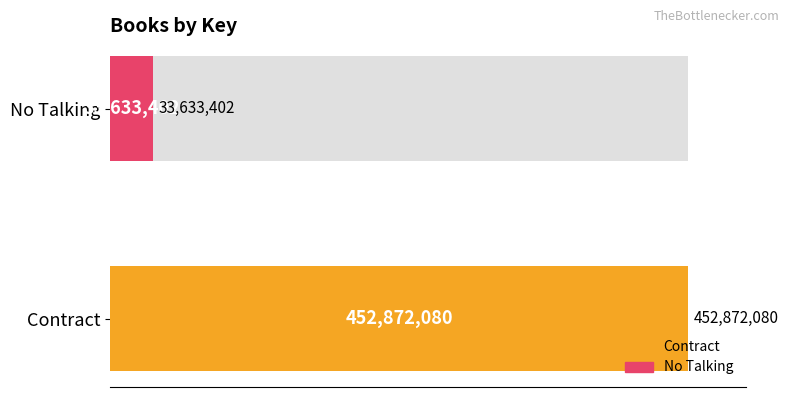

What is the maximum value shown in the chart?

452872080